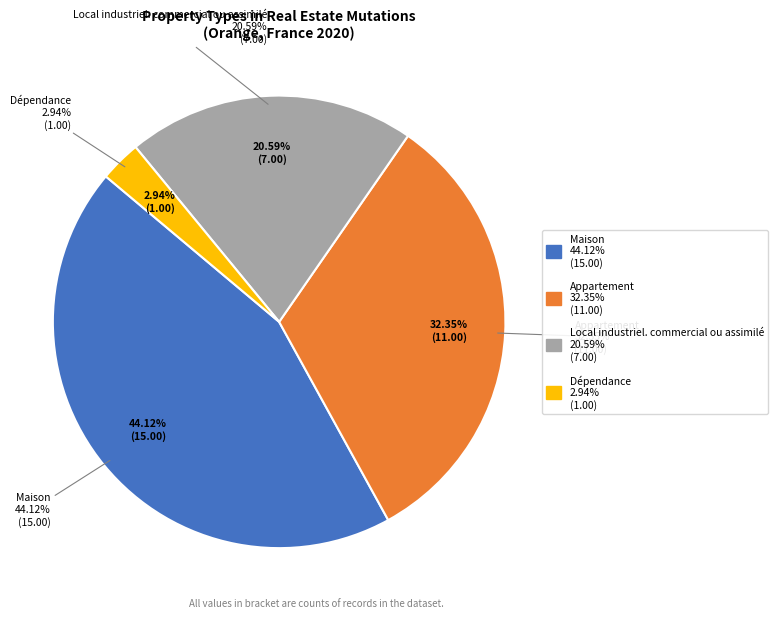

How many slices are in this pie chart?

4